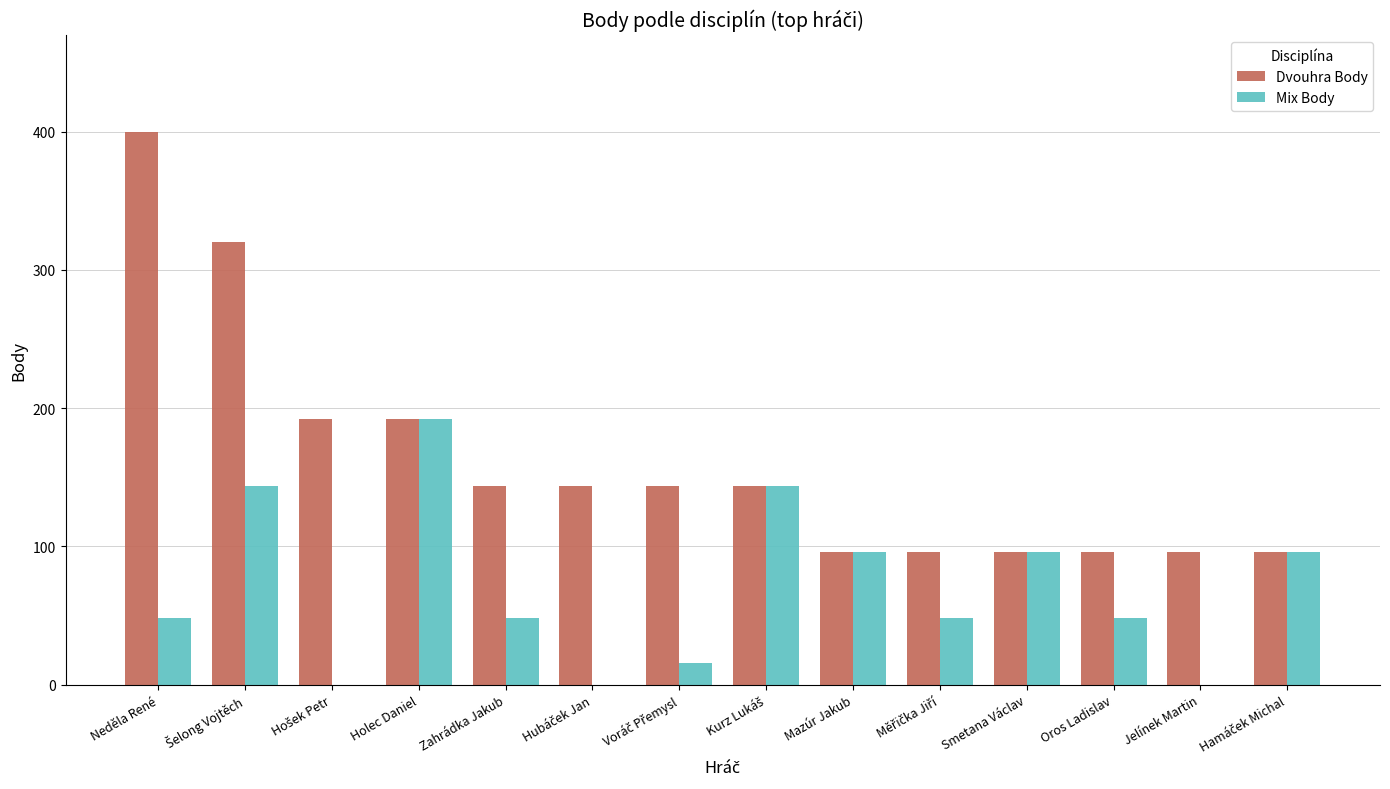

What is the maximum value shown in the chart?

400